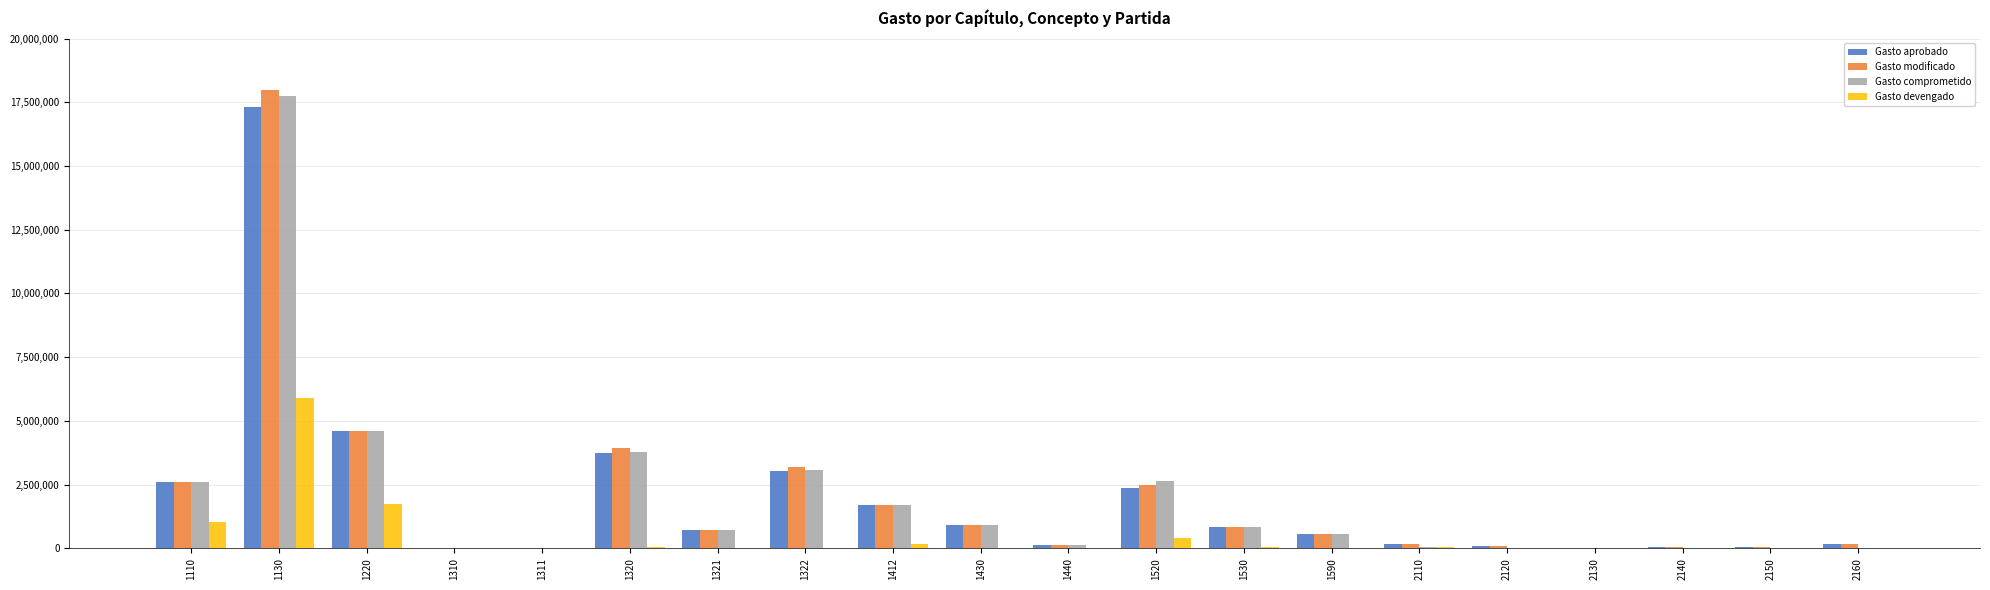

What is the sum of the Gasto comprometido values at 1530 and 1311?

845000